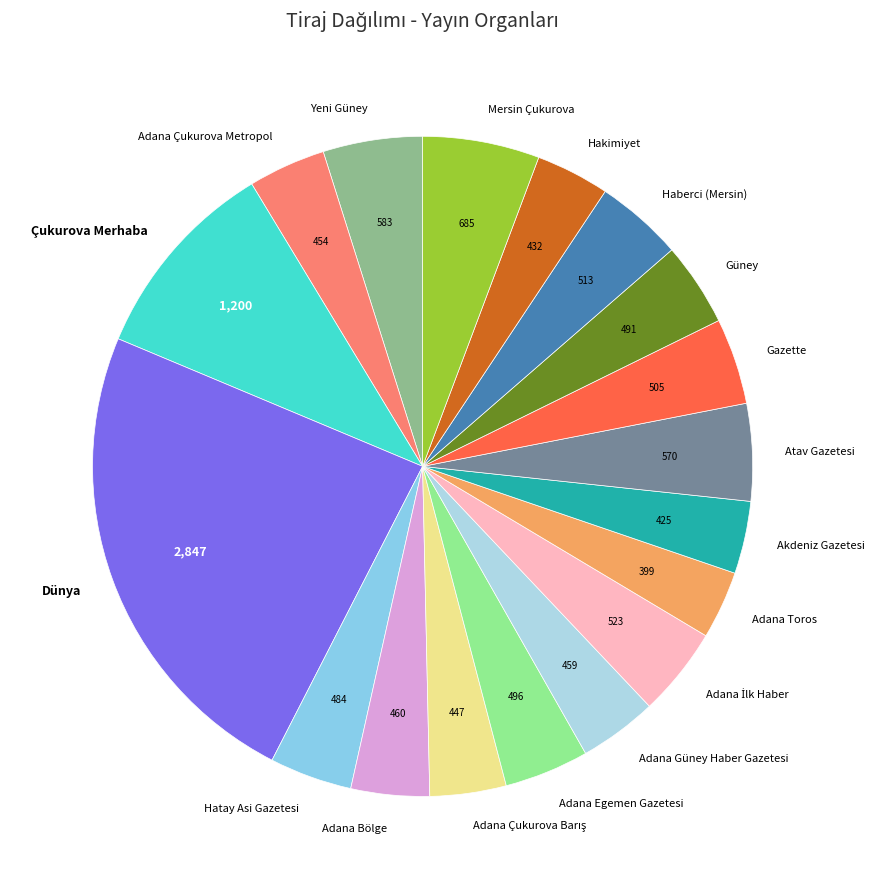

Is there any slice that represents more than half of the pie?

No